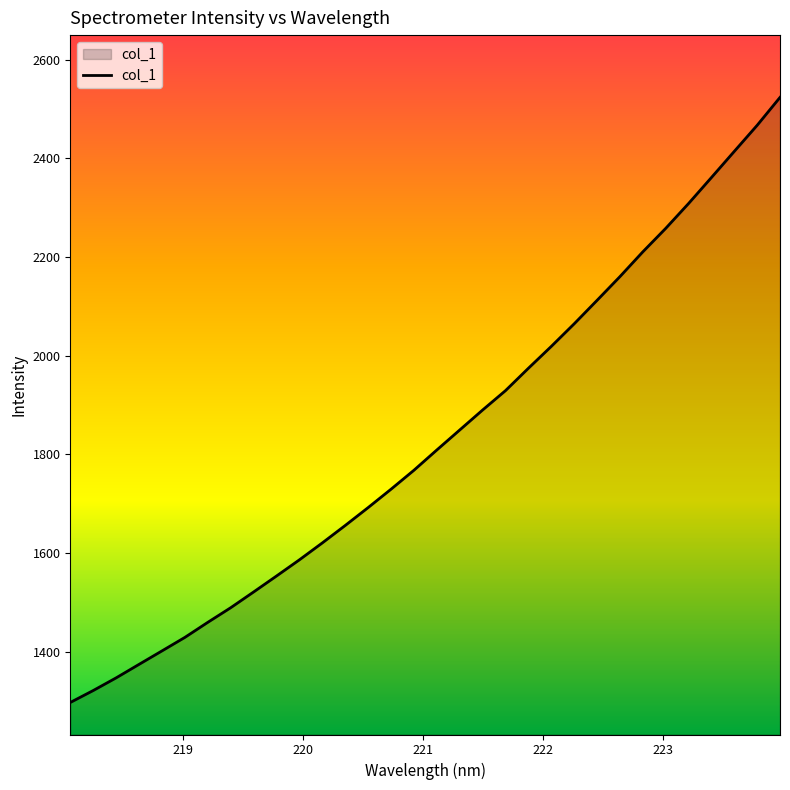

What is the difference between the maximum and minimum values?

1225.8